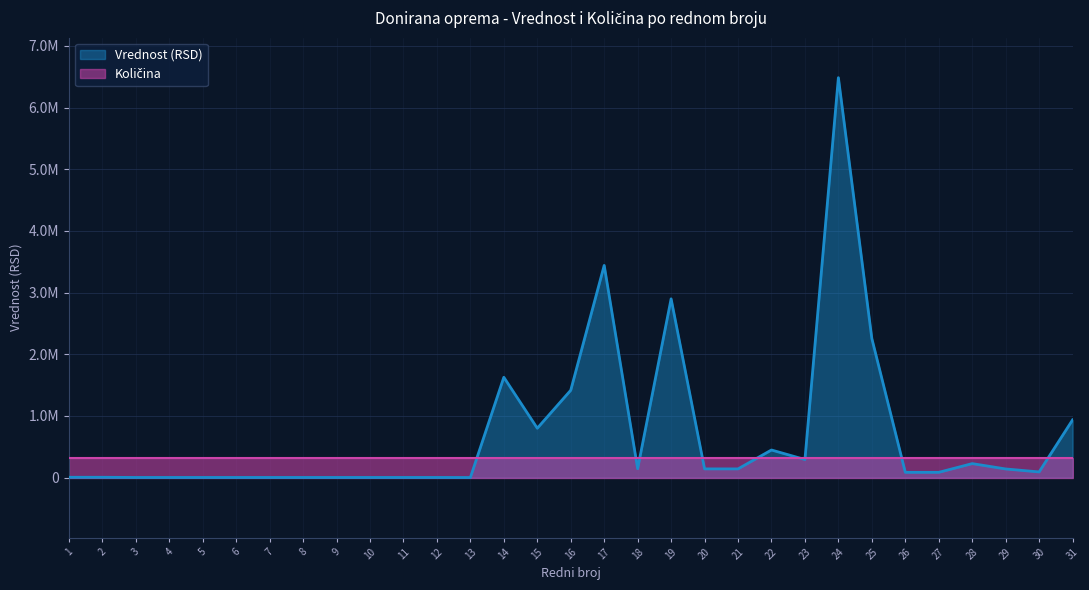

Reading left to right, transcribe all the data shown in this chart.

5000.0	5000.0	2000.0	2000.0	2000.0	2000.0	2000.0	2000.0	2000.0	2000.0	2000.0	2000.0	1000.0	1626497.0	800000.0	1416000.0	3440000.0	144000.0	2898000.0	141000.0	141000.0	447330.0	292800.0	6483883.4	2254800.0	85020.0	85020.0	226560.0	139800.0	91644.0	935397.1